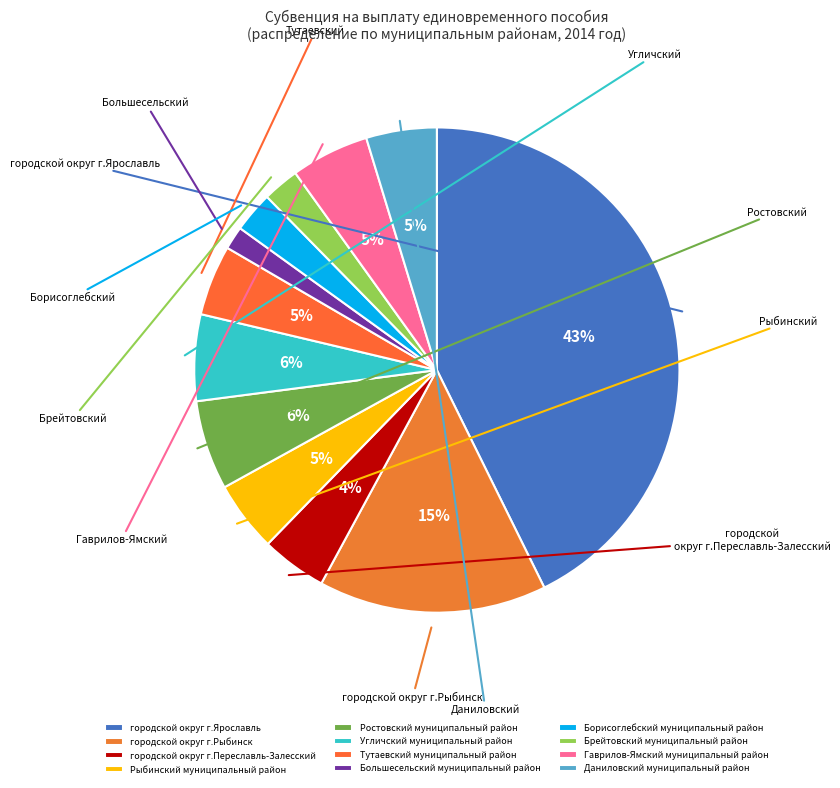

To the nearest percent, what is the difference between the Борисоглебский муниципальный район and Гаврилов-Ямский муниципальный район slice percentages?

3%